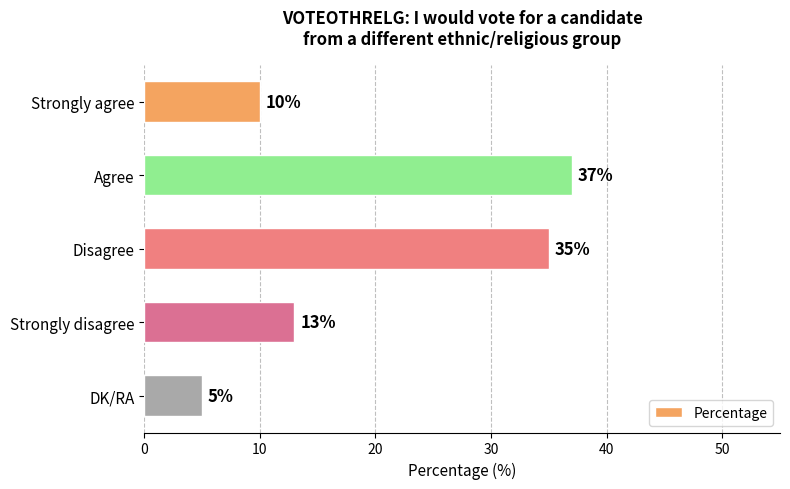

How many data points are less than 13?

2